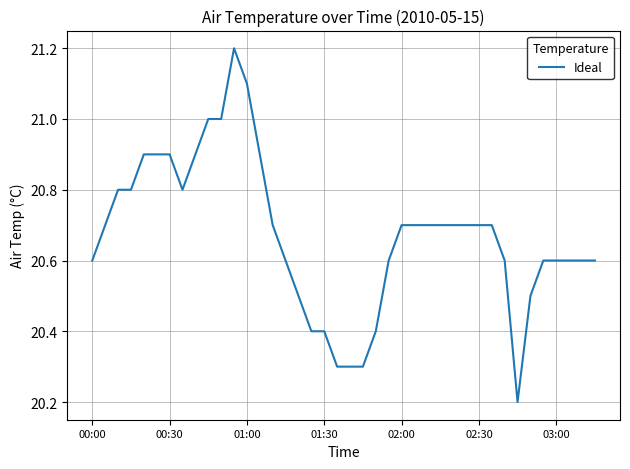

What is the minimum value shown in the chart?

20.2